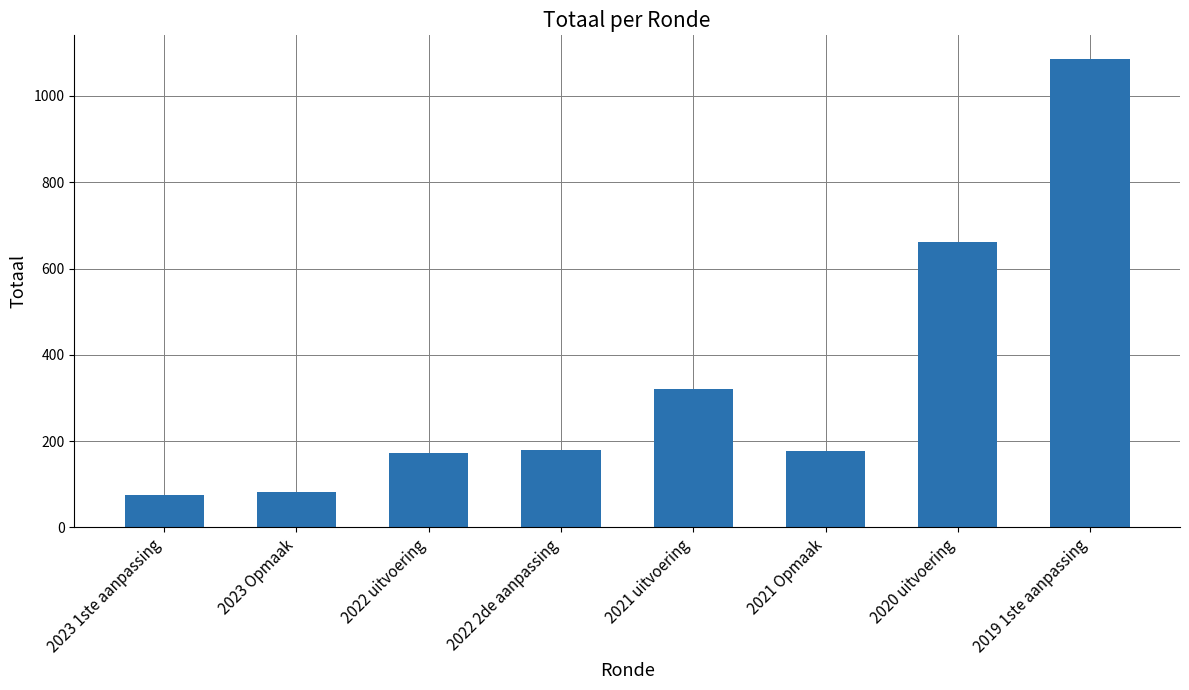

Where is the data nearest to the value 580?

2020 uitvoering